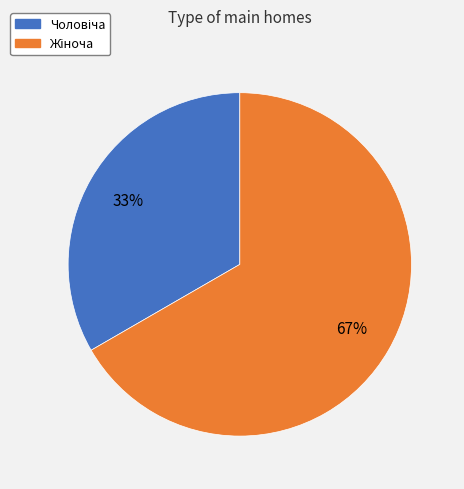

Is there any slice that represents more than half of the pie?

Yes